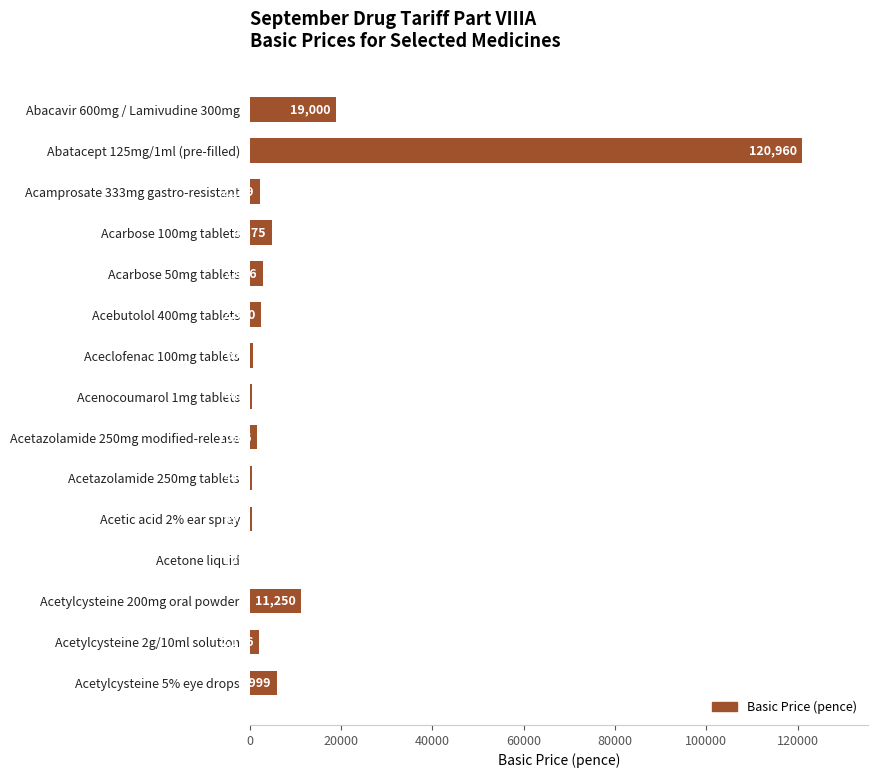

Is it true that the value at Abatacept 125mg/1ml (pre-filled) is 26679?

False